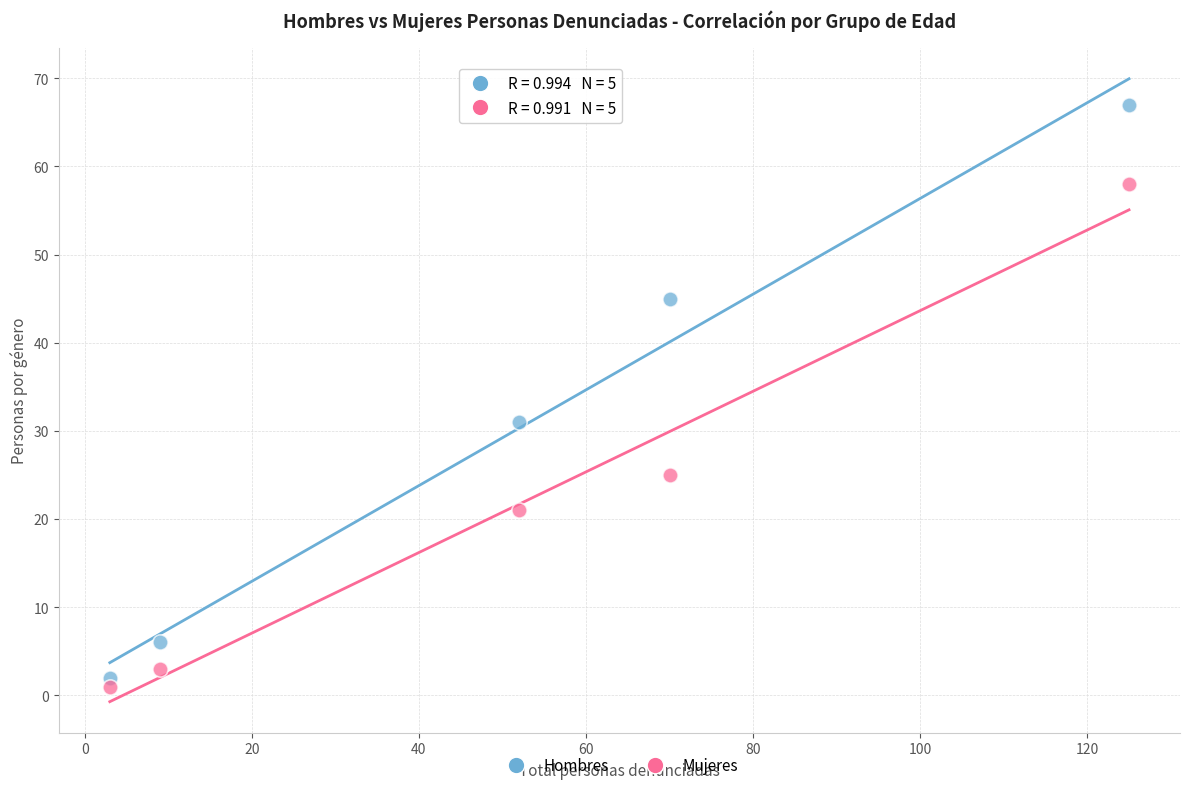

Which series has the largest Y range (max minus min)?

Hombres